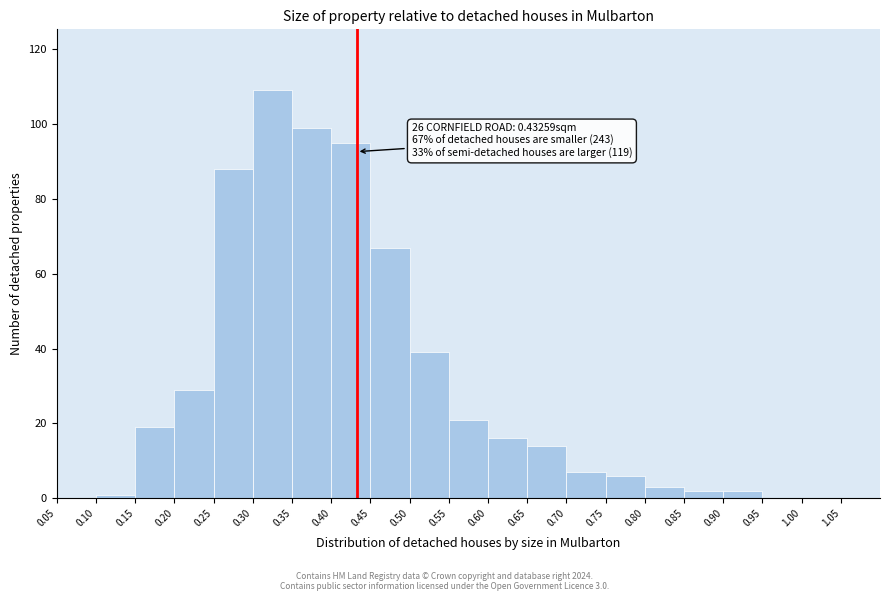

Which range on the x-axis has the tallest bar?

0.30 to 0.35